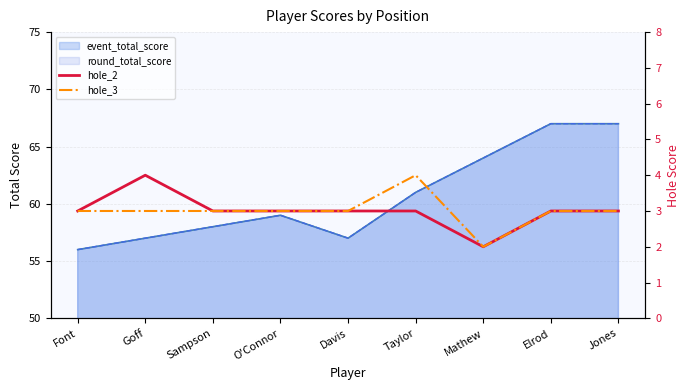

What is the difference between the highest and lowest values at Taylor?

1